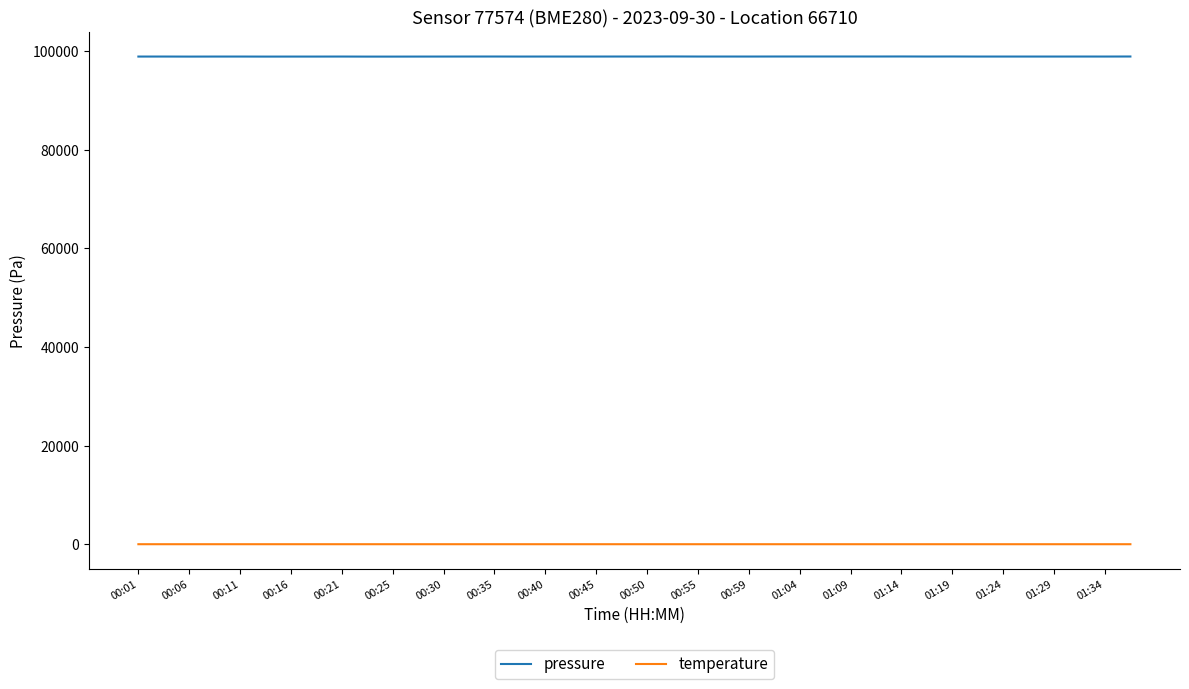

What is the maximum value shown in the chart?

98875.0